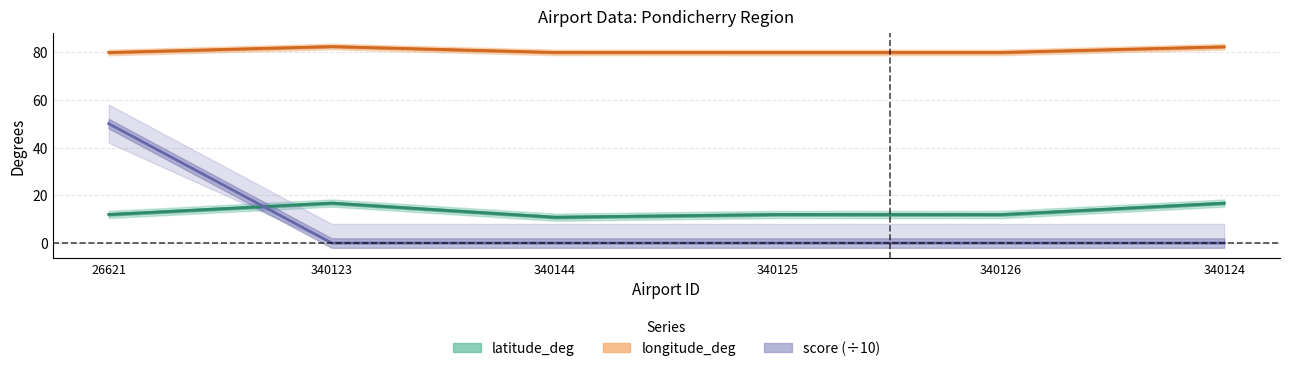

What is the sum of all latitude_deg values?

80.2